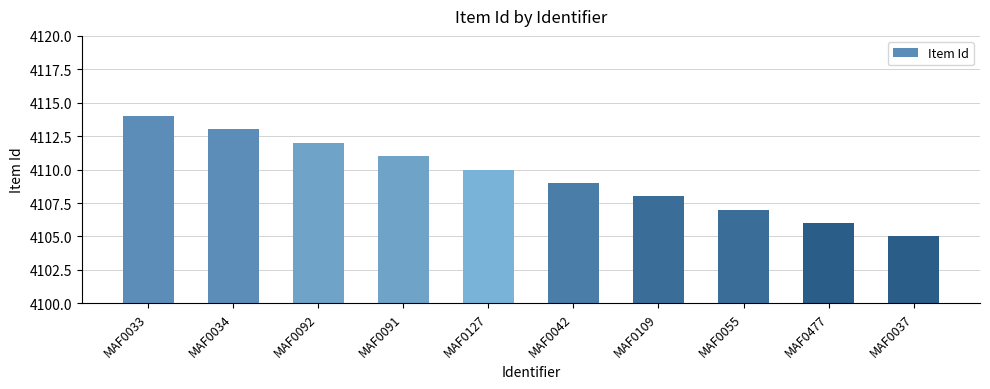

Rank the categories by value from lowest to highest.

MAF0037, MAF0477, MAF0055, MAF0109, MAF0042, MAF0127, MAF0091, MAF0092, MAF0034, MAF0033